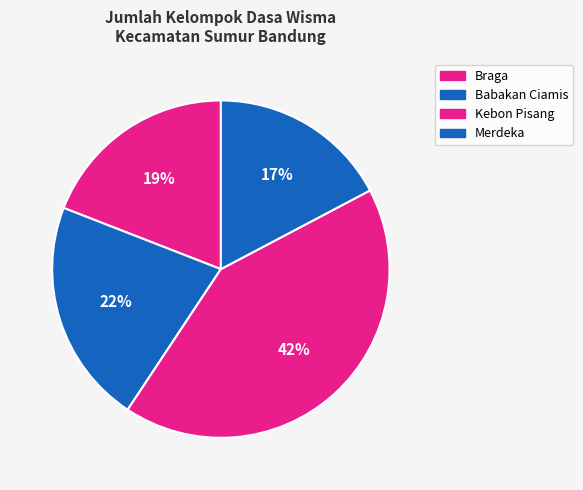

To the nearest percent, what percentage of the pie is Babakan Ciamis?

22%